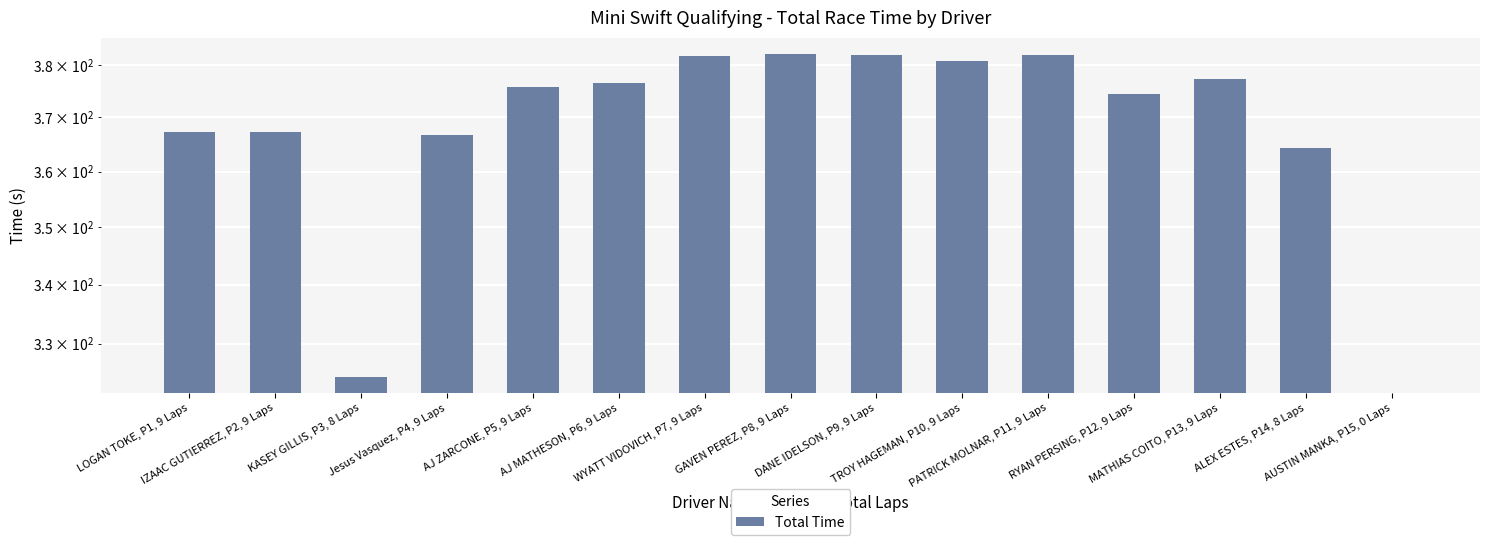

Which label corresponds to the smallest value in the chart?

AUSTIN MANKA, P15, 0 Laps